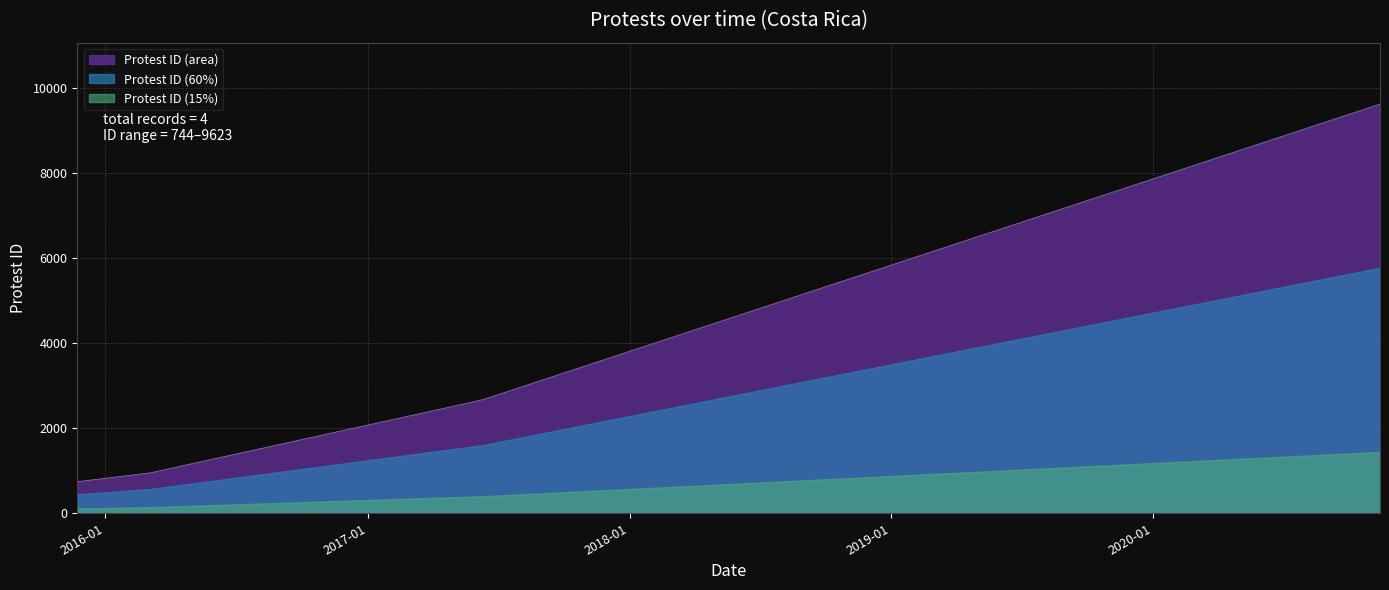

True or false: there are more than 0 points higher than both neighbors.

False